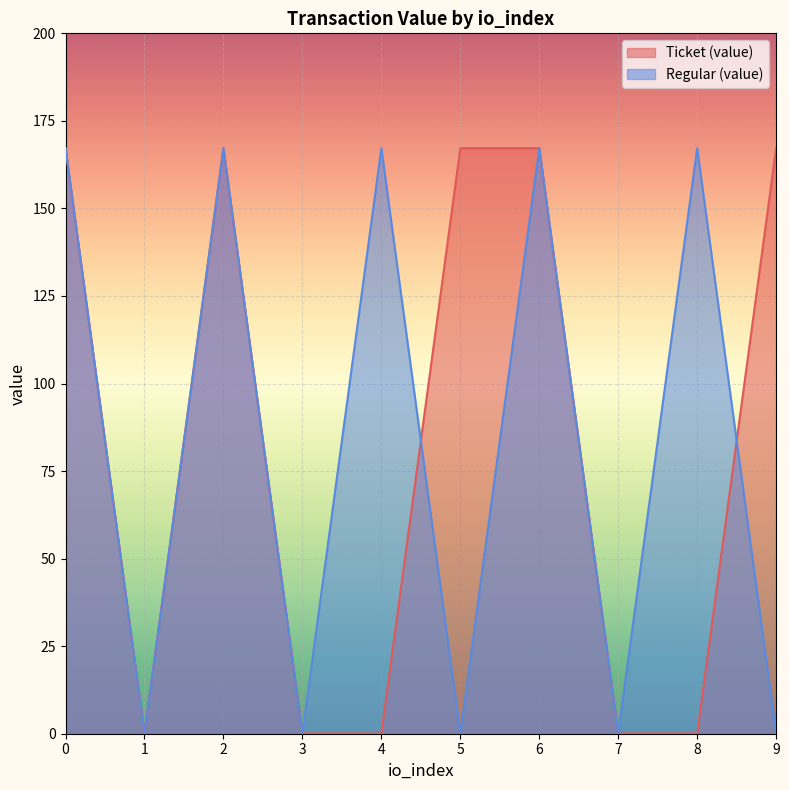

Reading left to right, extract all data points from this chart.

Ticket (value): 0=167.2	1=0.1	2=167.2	3=0.1	4=0.1	5=167.2	6=167.2	7=0.1	8=0.1	9=167.2
Regular (value): 0=167.2	1=0.1	2=167.2	3=0.1	4=167.2	5=0.1	6=167.2	7=0.1	8=167.2	9=0.1